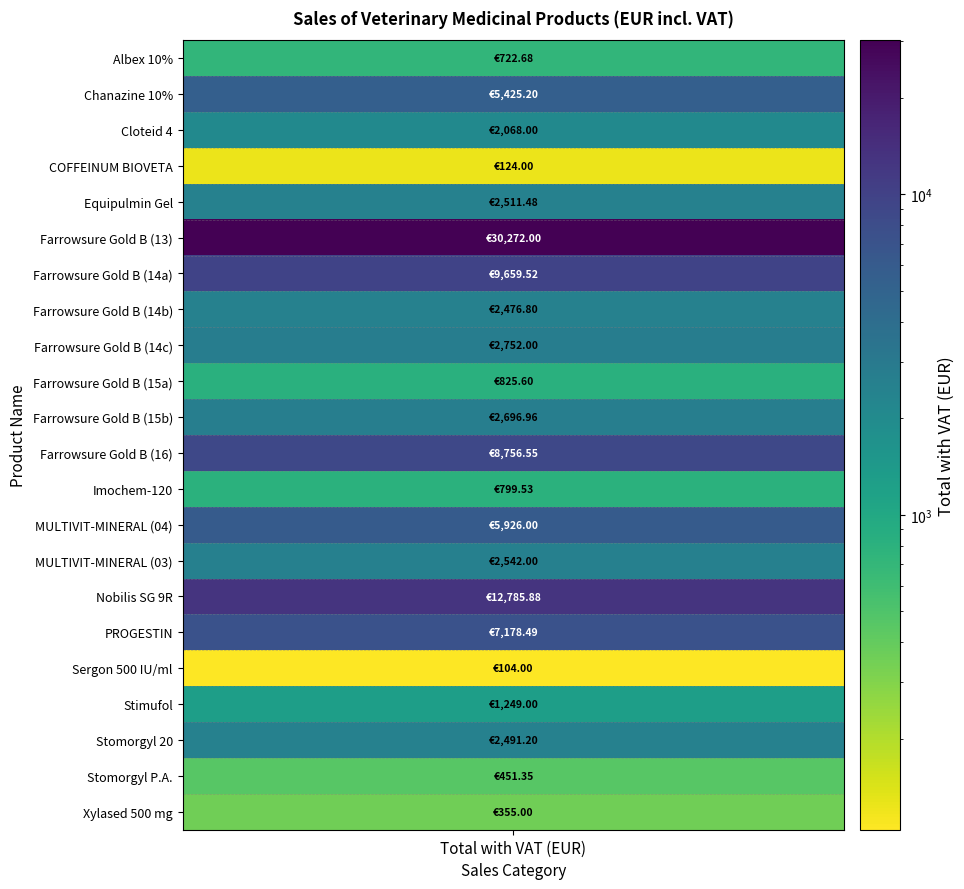

What is the sum of all values?

102173.2